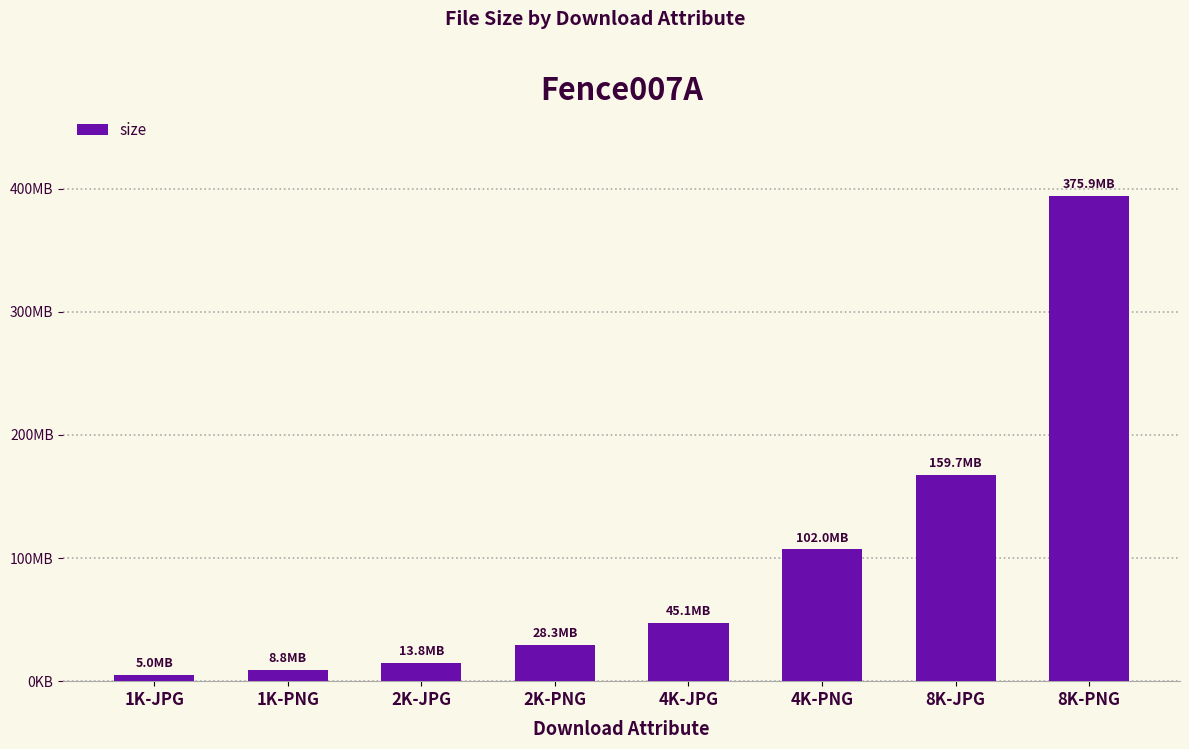

What is the maximum value shown in the chart?

394168417